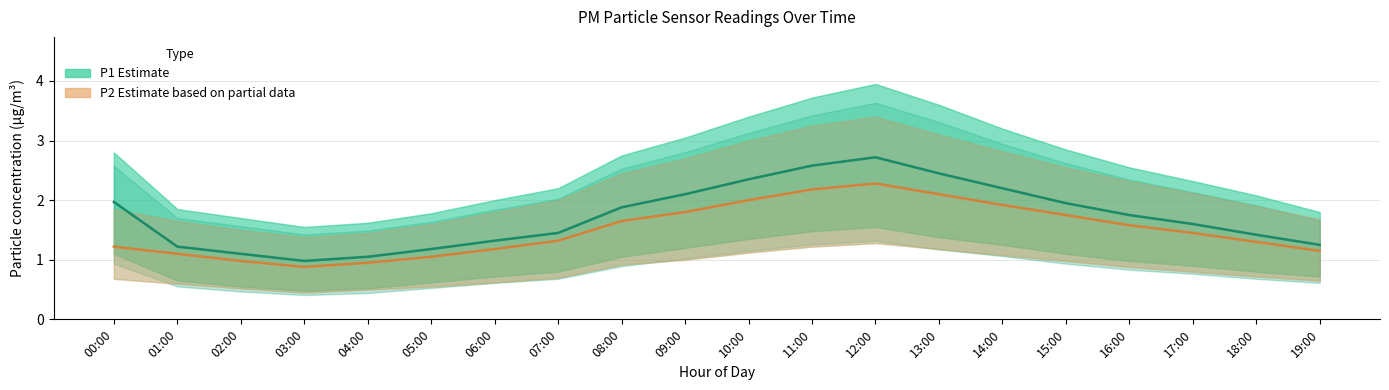

What is the smallest value displayed?

0.5